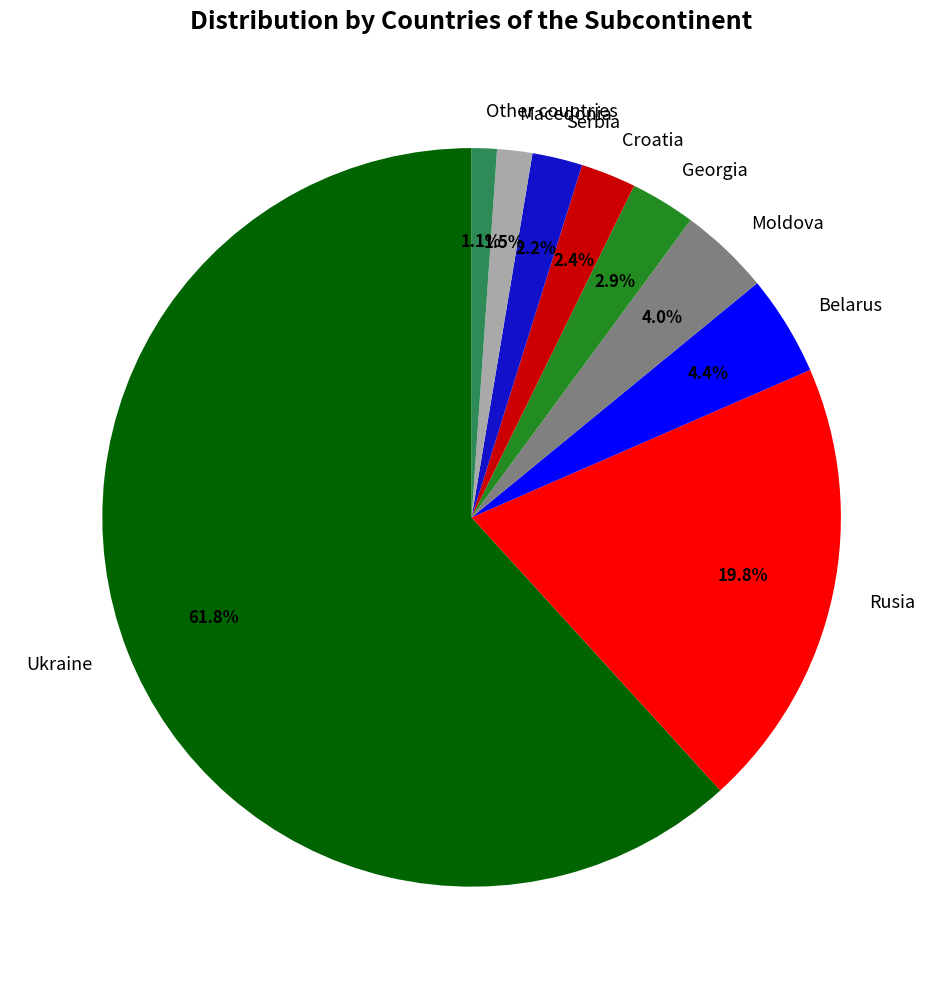

Is there a majority slice in this chart?

Yes